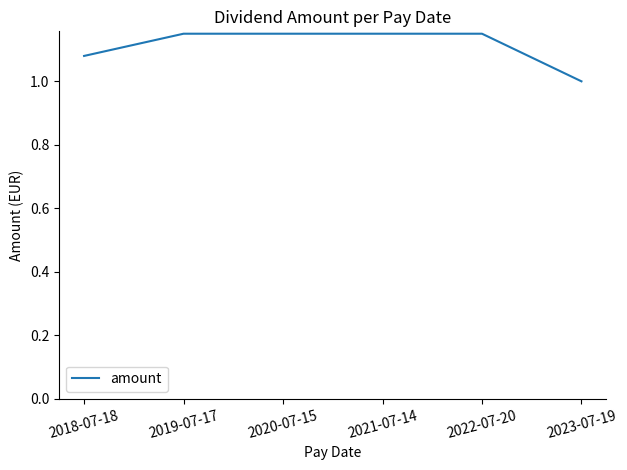

Where is the data nearest to the value 1?

2023-07-19